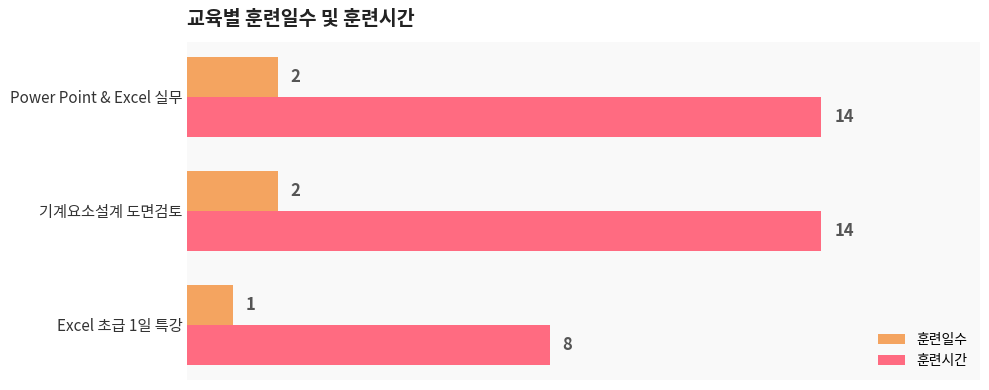

List the series in order of their overall mean, highest first.

훈련시간, 훈련일수